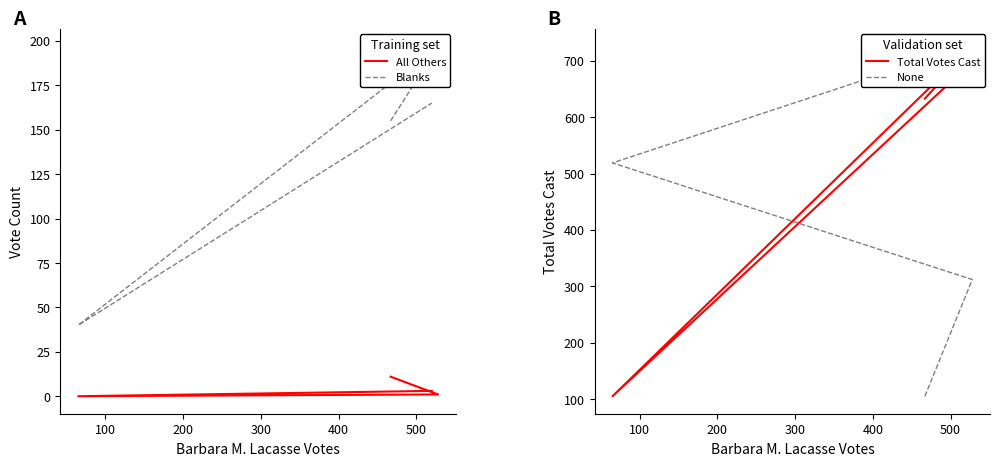

True or false: None has more than 0 interior local peaks.

False